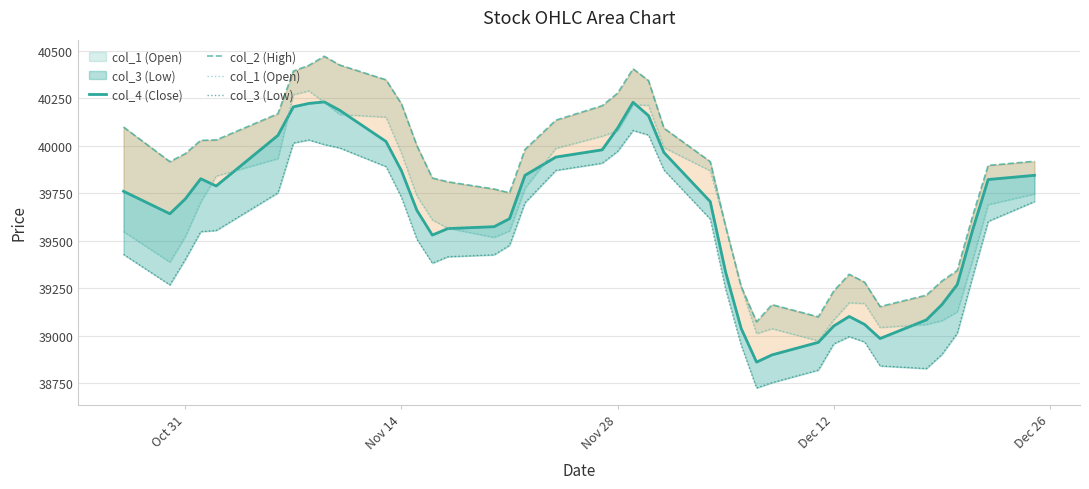

List the series in order of their peak value, lowest first.

col_3 (Low), col_4 (Close), col_1 (Open), col_2 (High)